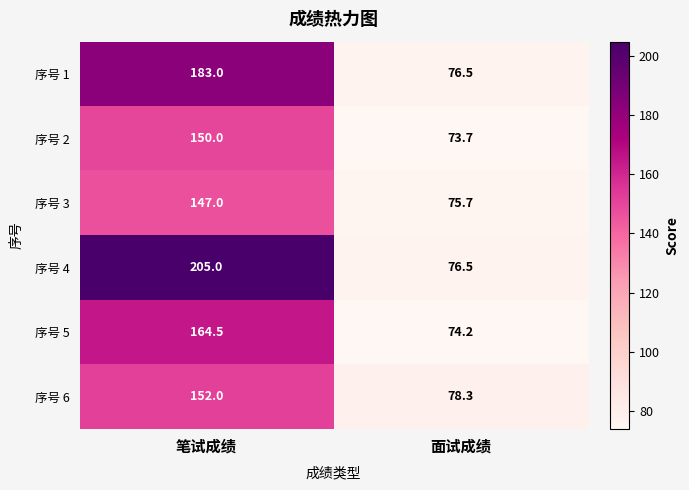

What is the difference between the maximum and minimum values in the 序号 5 series?

90.3